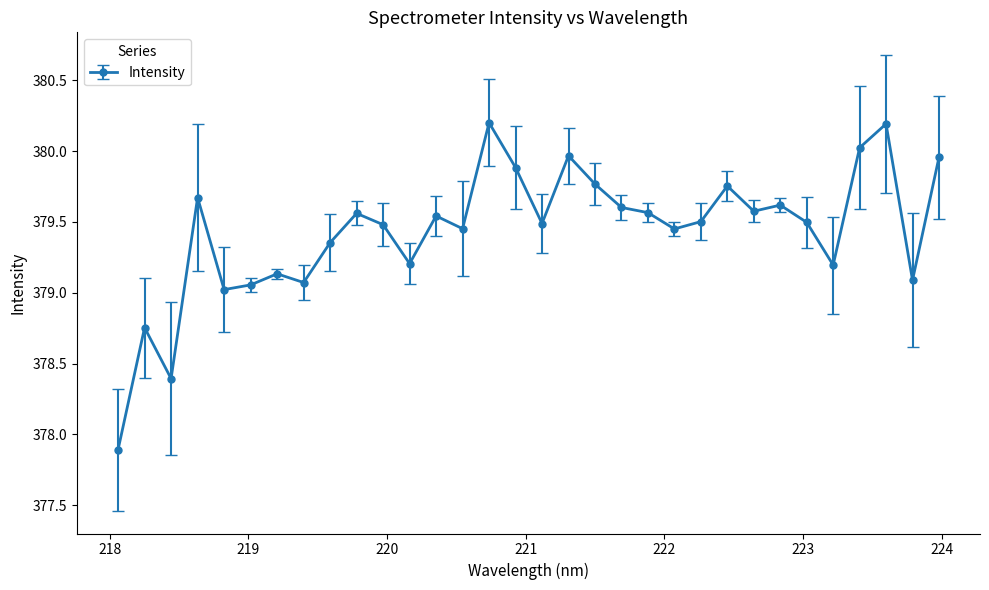

What is the difference between the maximum and minimum values?

2.3